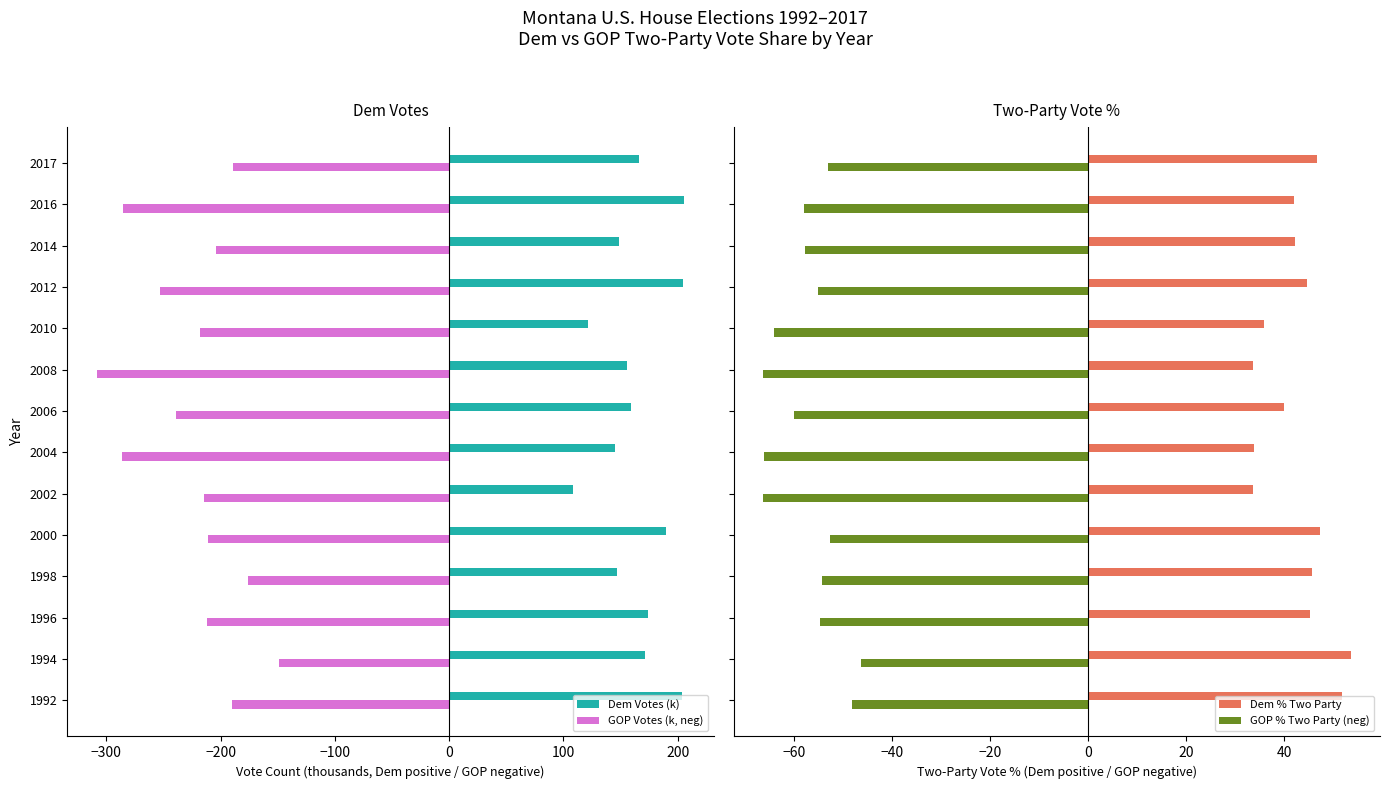

At which label does GOP Votes (k, neg) reach its minimum?

2008